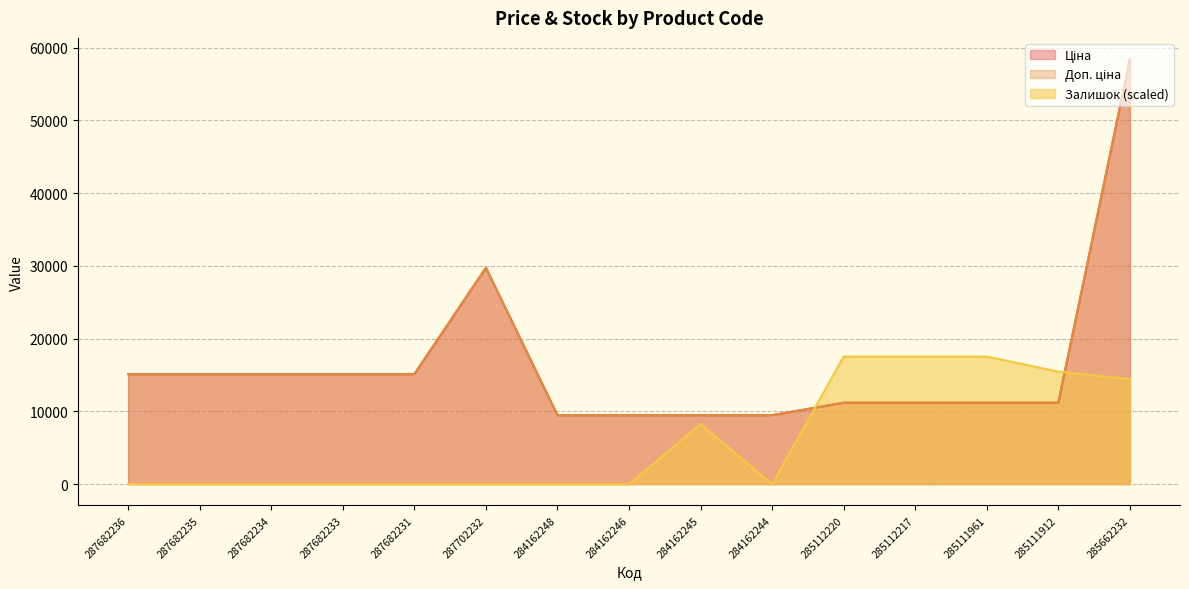

Reading left to right, what are all the values shown in this chart?

Ціна: 287682236=15120.0	287682235=15120.0	287682234=15120.0	287682233=15120.0	287682231=15120.0	287702232=29747.2	284162248=9480.1	284162246=9480.1	284162245=9480.1	284162244=9480.1	285112220=11188.2	285112217=11188.2	285111961=11188.2	285111912=11188.2	285662232=58426.5
Доп. ціна: 287682236=15120.0	287682235=15120.0	287682234=15120.0	287682233=15120.0	287682231=15120.0	287702232=29747.2	284162248=9480.1	284162246=9480.1	284162245=9480.1	284162244=9480.1	285112220=11188.2	285112217=11188.2	285111961=11188.2	285111912=11188.2	285662232=58426.5
Залишок: 287682236=0.0	287682235=0.0	287682234=0.0	287682233=0.0	287682231=0.0	287702232=0.0	284162248=0.0	284162246=0.0	284162245=8248.5	284162244=0.0	285112220=17528.0	285112217=17528.0	285111961=17528.0	285111912=15465.8	285662232=14434.8